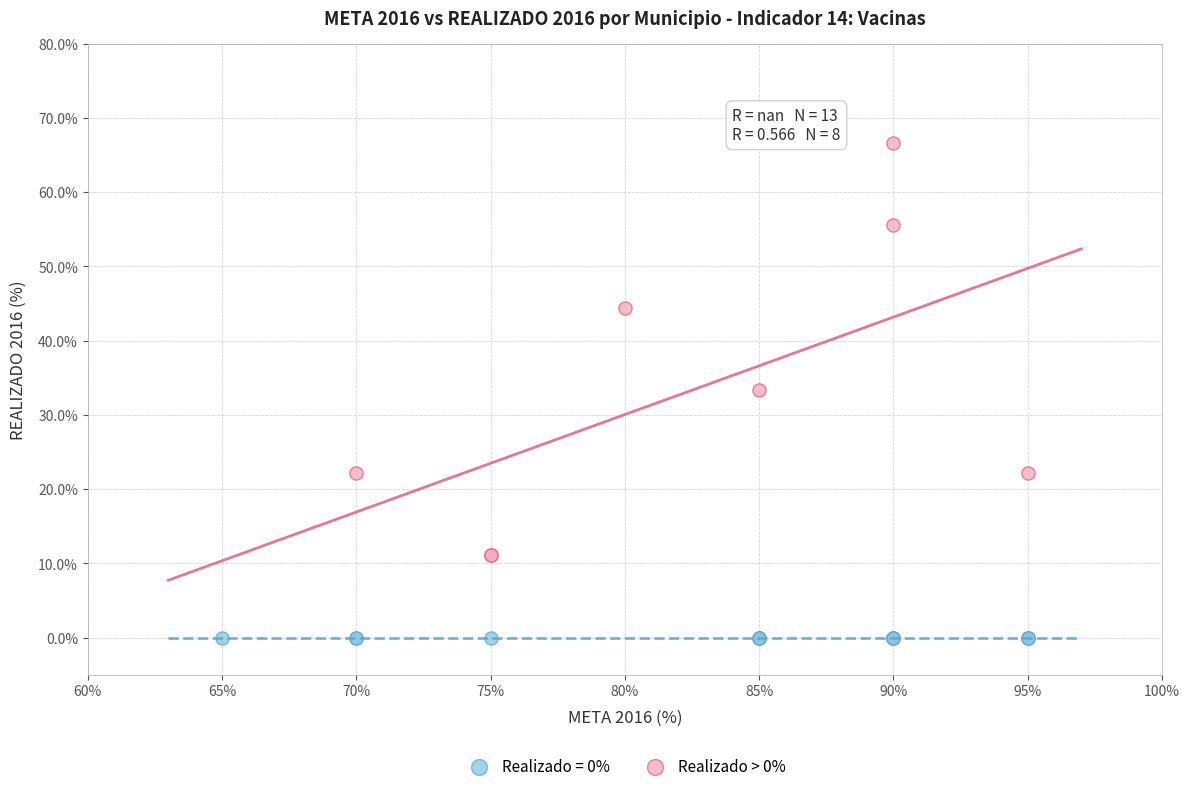

Which series reaches the minimum Y coordinate?

Realizado = 0%